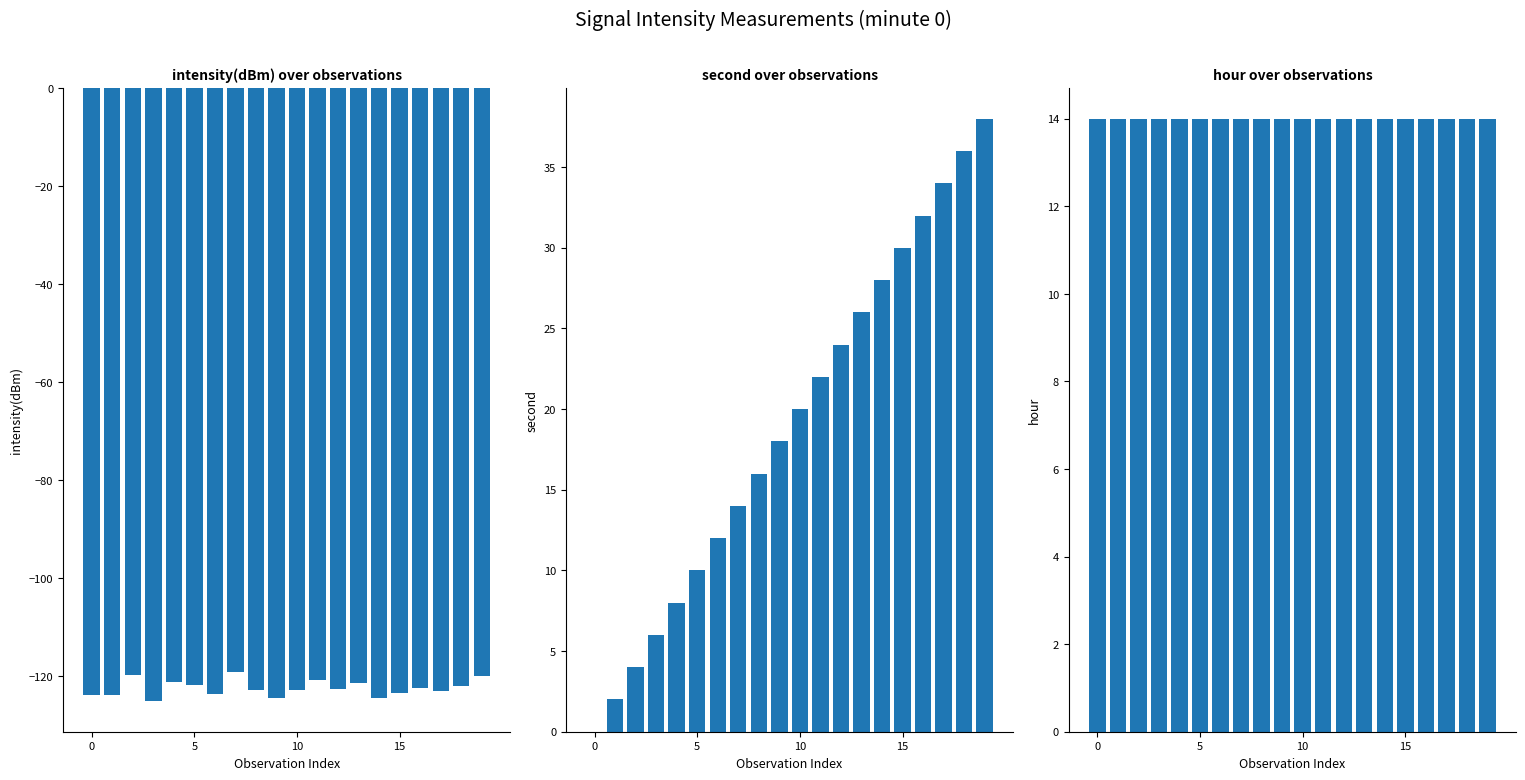

Where is intensity(dBm) nearest to the value -122?

18